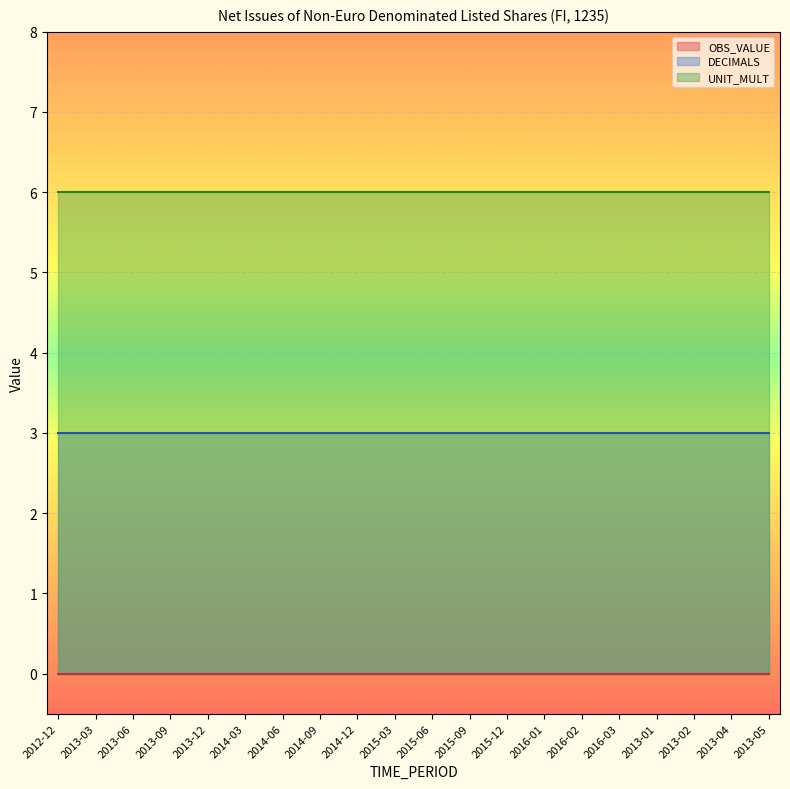

Which category has the highest value across all series?

2012-12